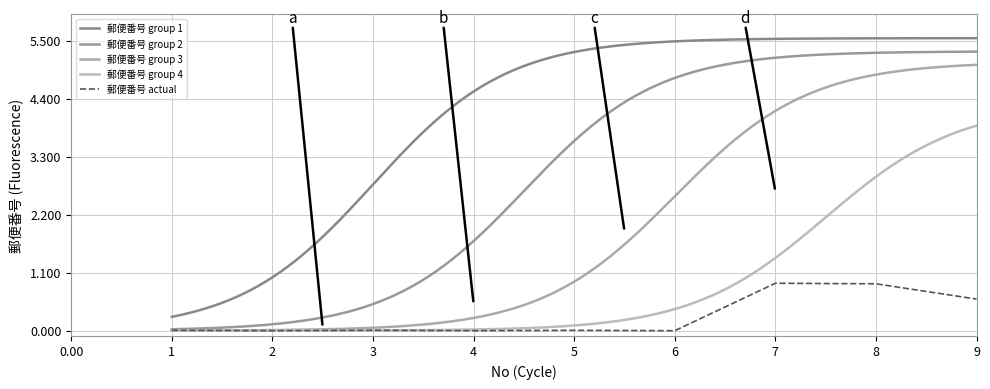

Where is the first local minimum?

2